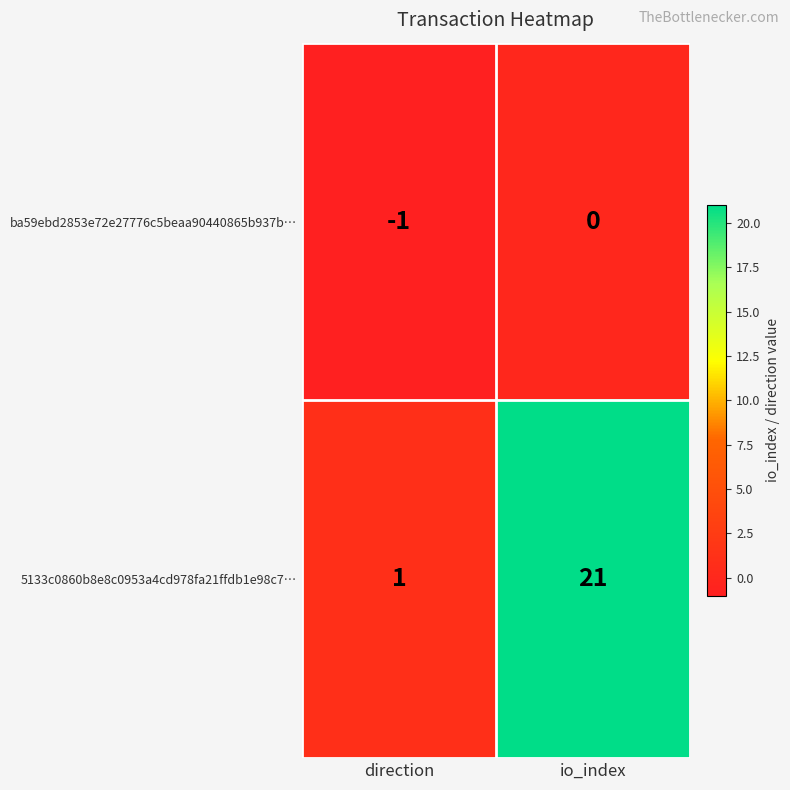

The value of ba59ebd2853e72e27776c5beaa90440865b937b… at direction is -2. True or false?

False